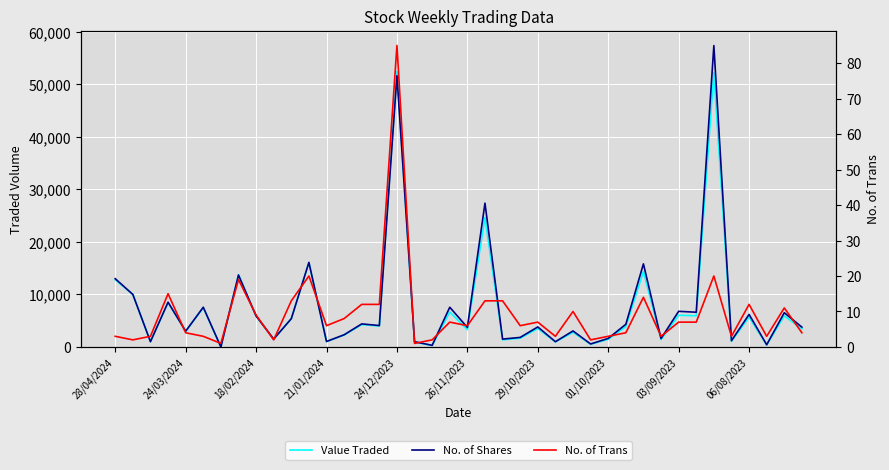

What are all the series names shown in the legend?

Value Traded, No. of Shares, No. of Trans